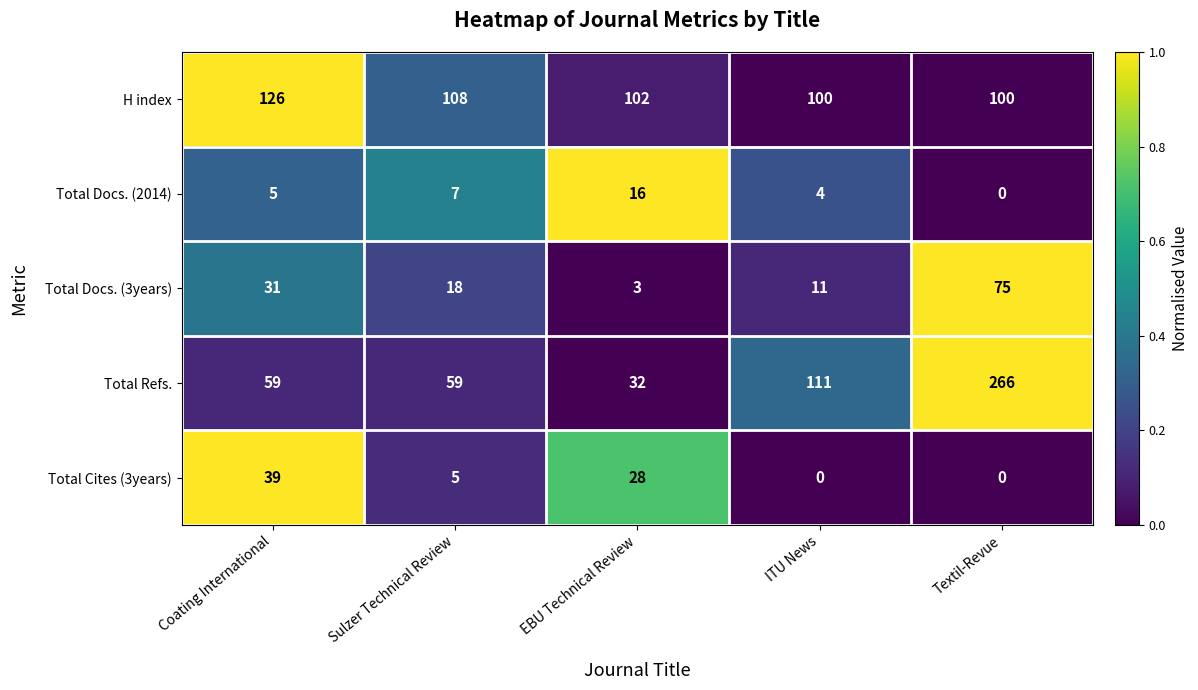

What is the total value across all series at ITU News?

226